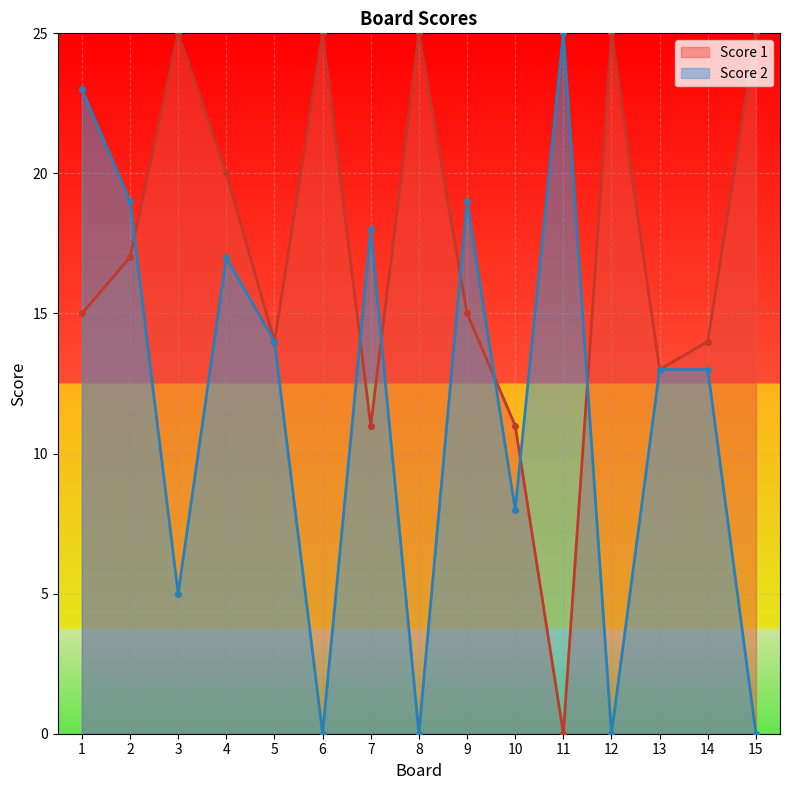

What is the difference between the highest and lowest values at 11?

25